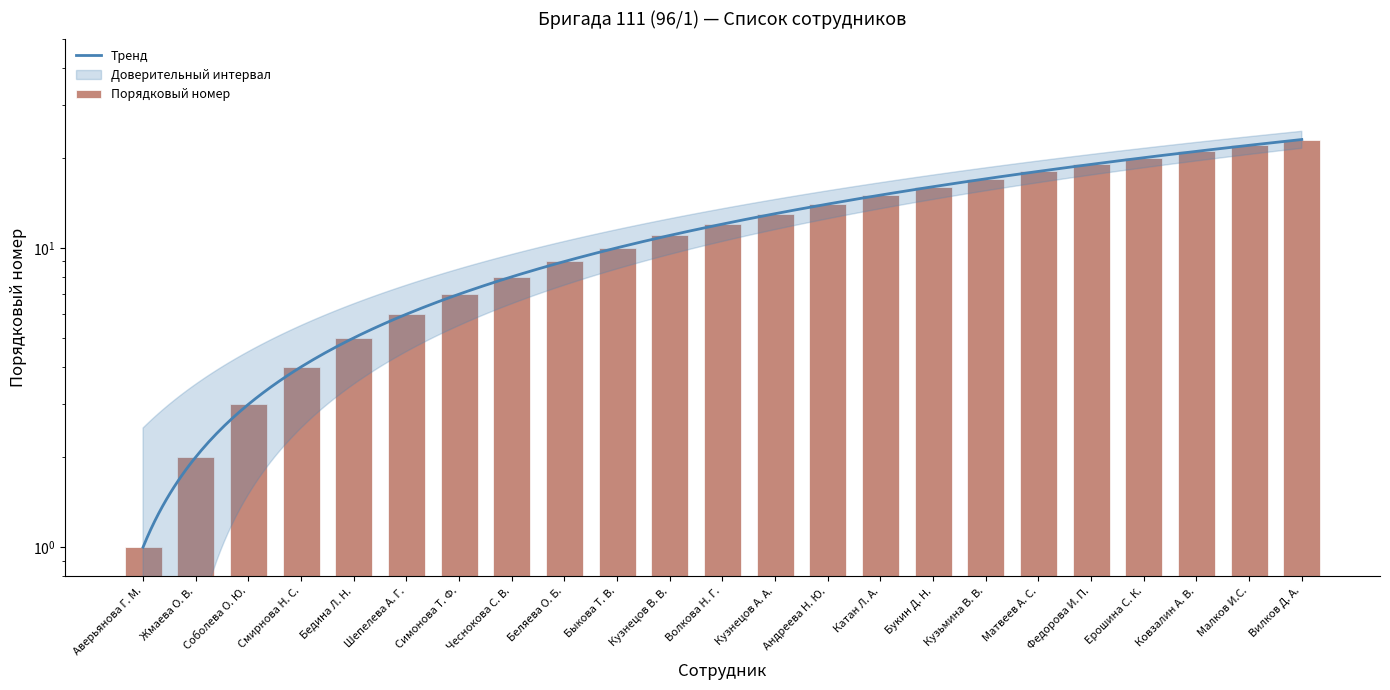

What is the sum of all values?

276